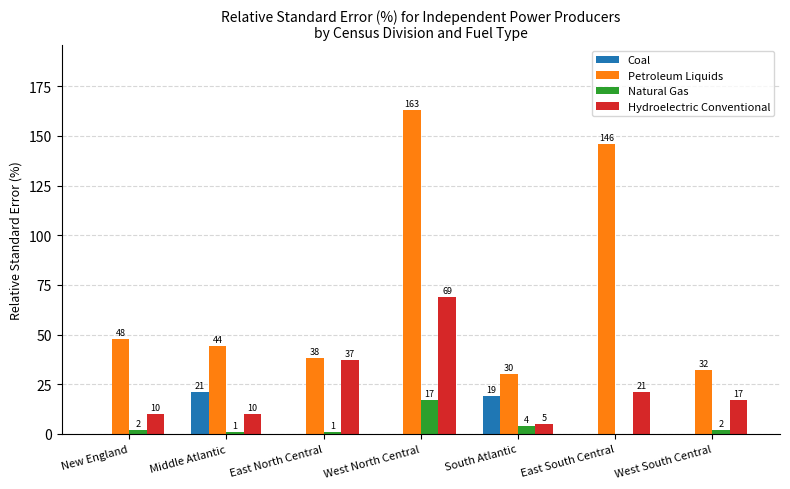

Between South Atlantic and East South Central, which series saw the biggest shift?

Petroleum Liquids